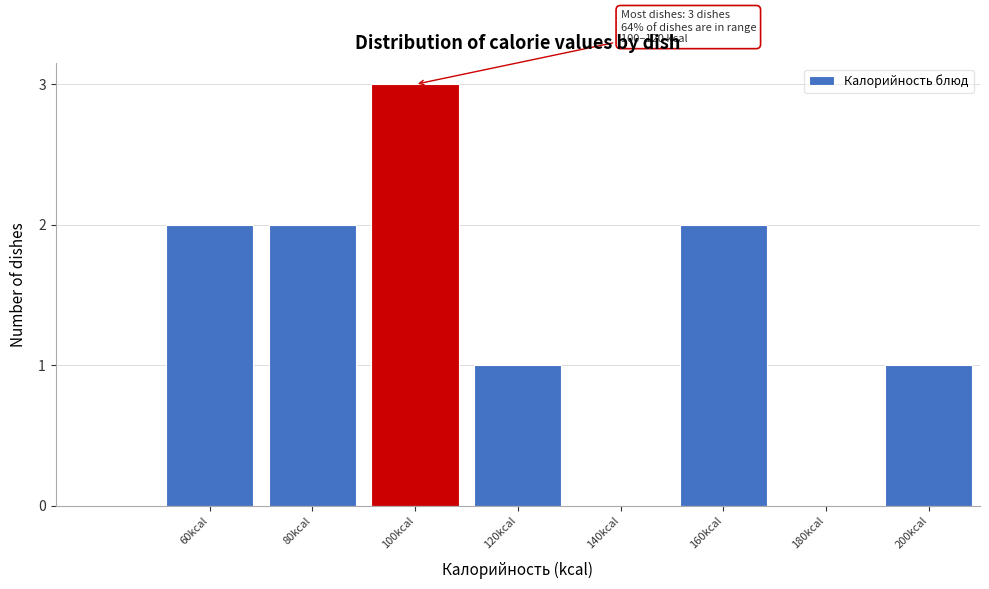

Reading left to right, what are all the values shown in this chart?

60kcal=2	80kcal=2	100kcal=3	120kcal=1	140kcal=0	160kcal=2	180kcal=0	200kcal=1